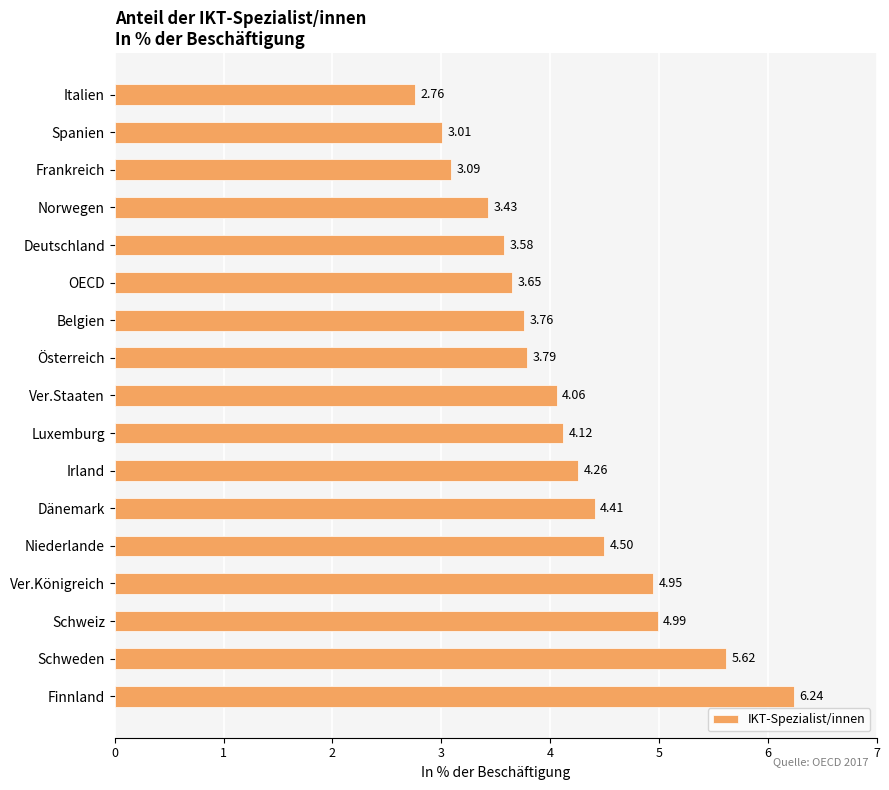

Where is the data nearest to the value 4?

Ver.Staaten